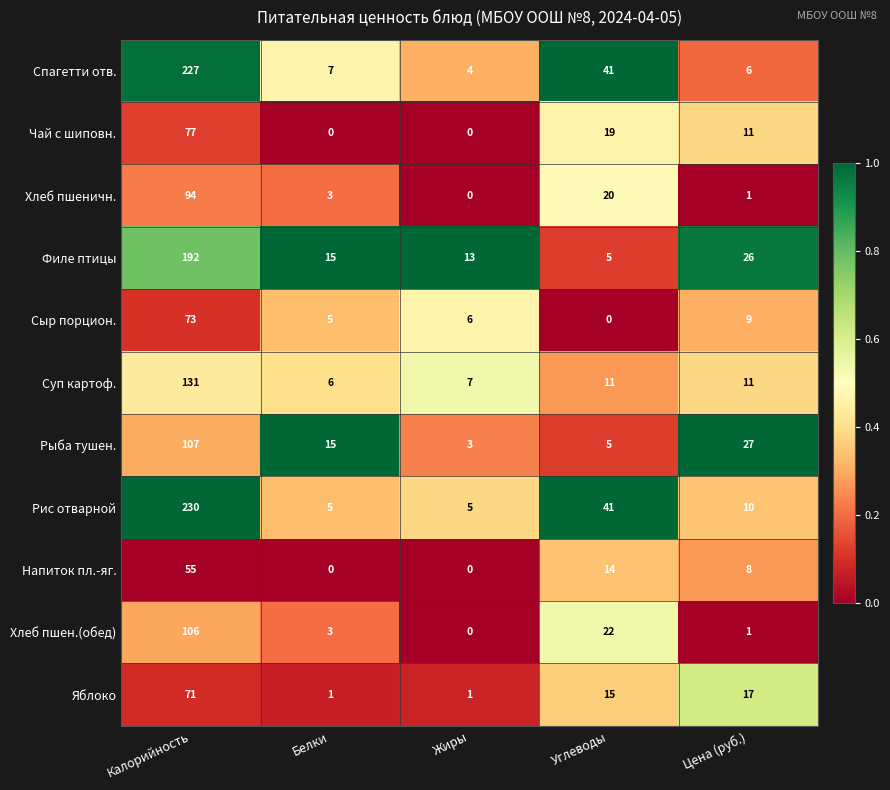

Rank the series by their maximum value, from lowest to highest.

Напиток пл.-яг., Яблоко, Сыр порцион., Чай с шиповн., Хлеб пшеничн., Хлеб пшен.(обед), Рыба тушен., Суп картоф., Филе птицы, Спагетти отв., Рис отварной